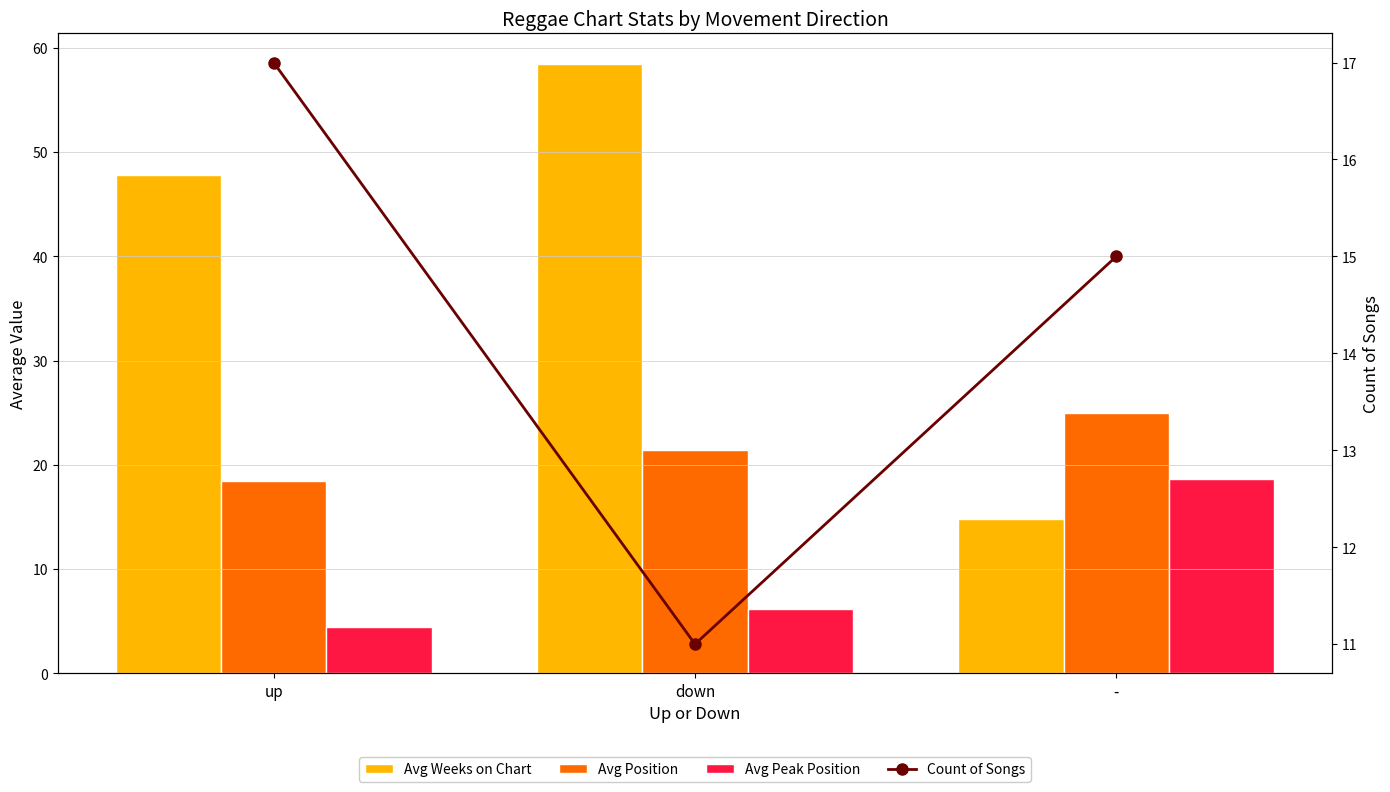

Reading left to right, what are all the values shown in this chart?

Avg Weeks on Chart: 47.8	58.5	14.8
Avg Position: 18.5	21.5	24.9
Avg Peak Position: 4.5	6.2	18.6
Count of Songs: 17.0	11.0	15.0